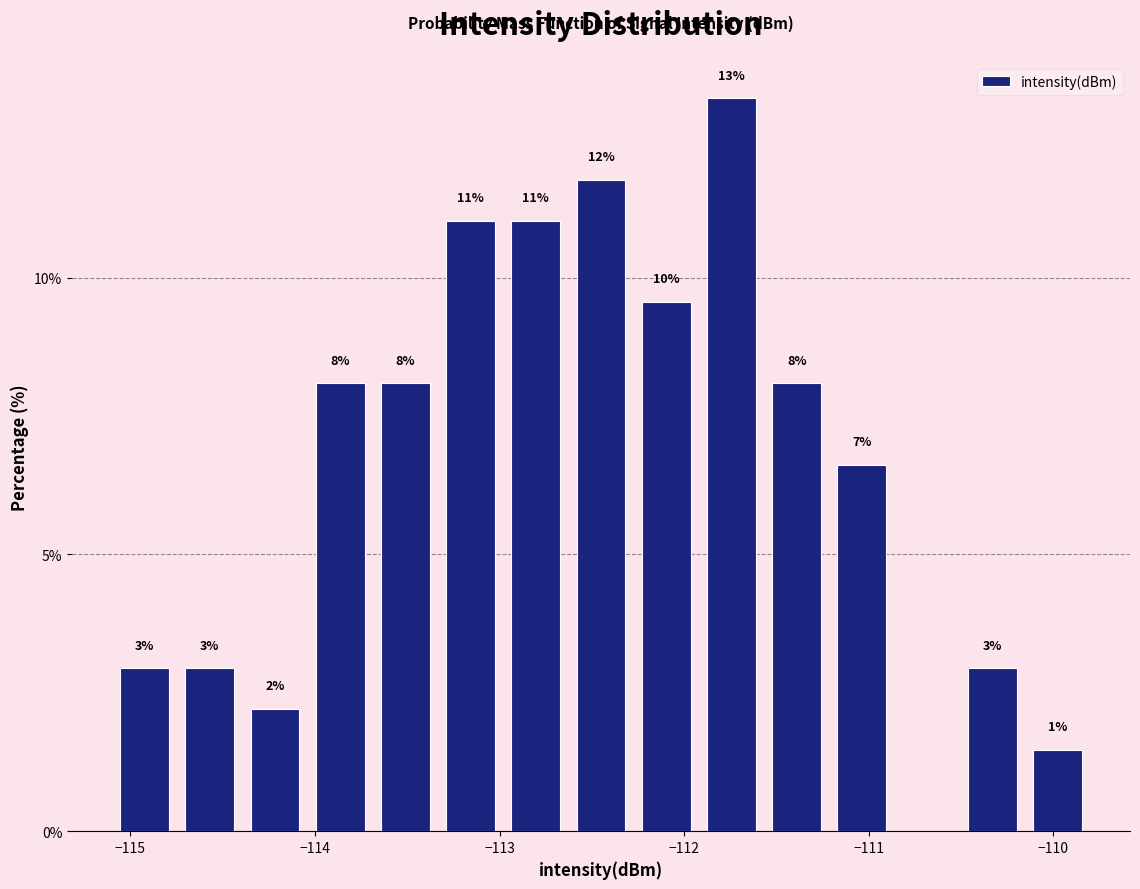

Around what value on the x-axis is the tallest bar? Give the approximate position of its centre, as read against the axis.

-111.7